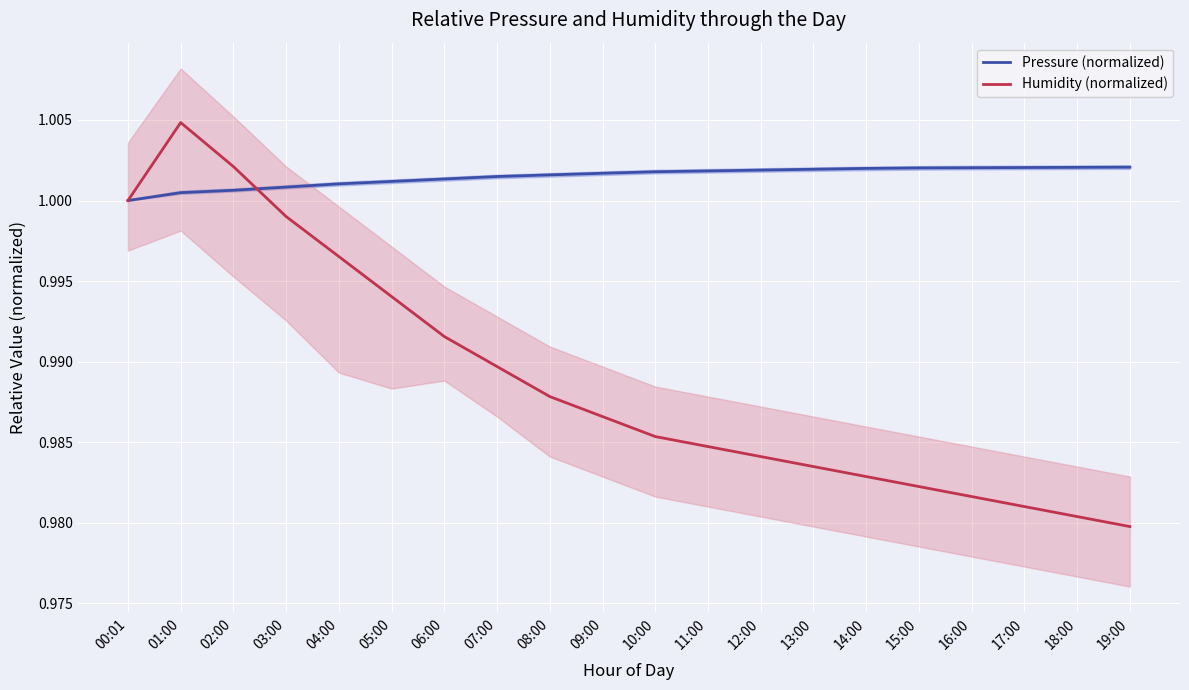

True or false: Pressure (normalized) has more than 0 points higher than both neighbors.

False